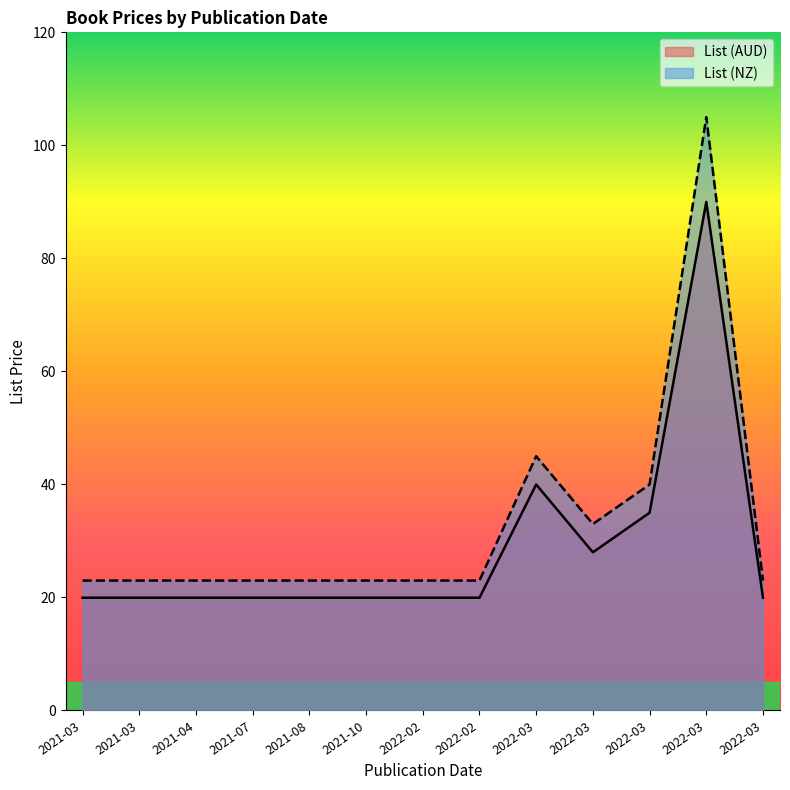

Does the chart display data point markers on the line(s)?

No